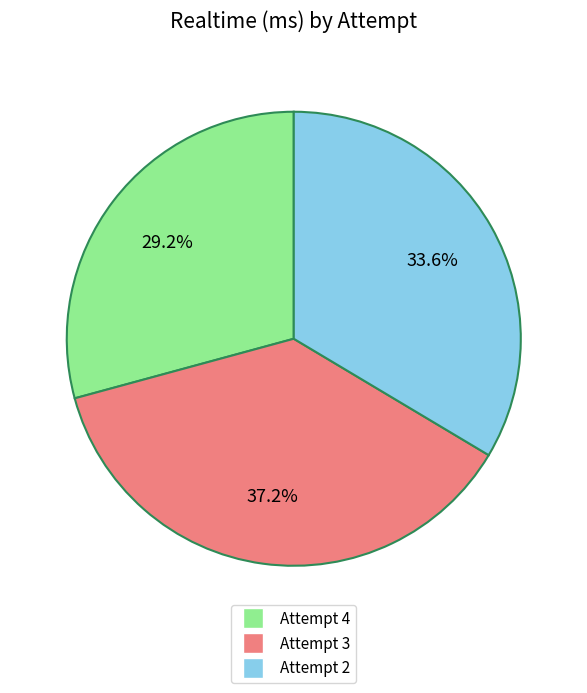

Is Attempt 4 the majority of the pie?

No